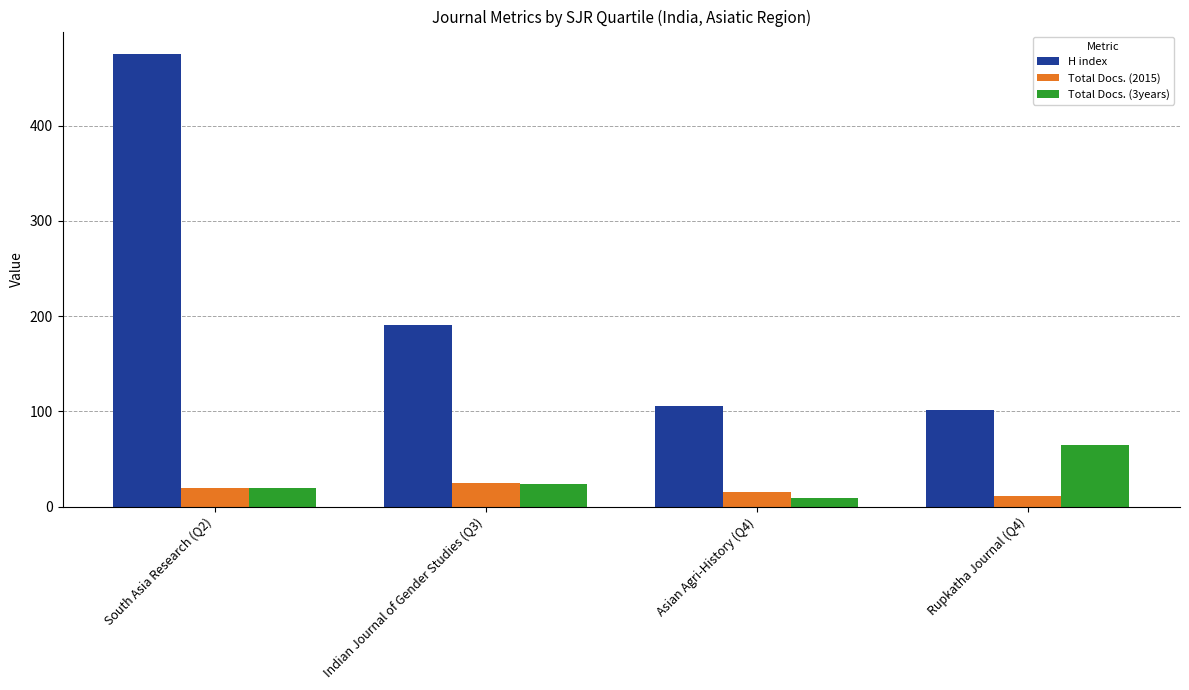

How many series are shown in this chart?

3